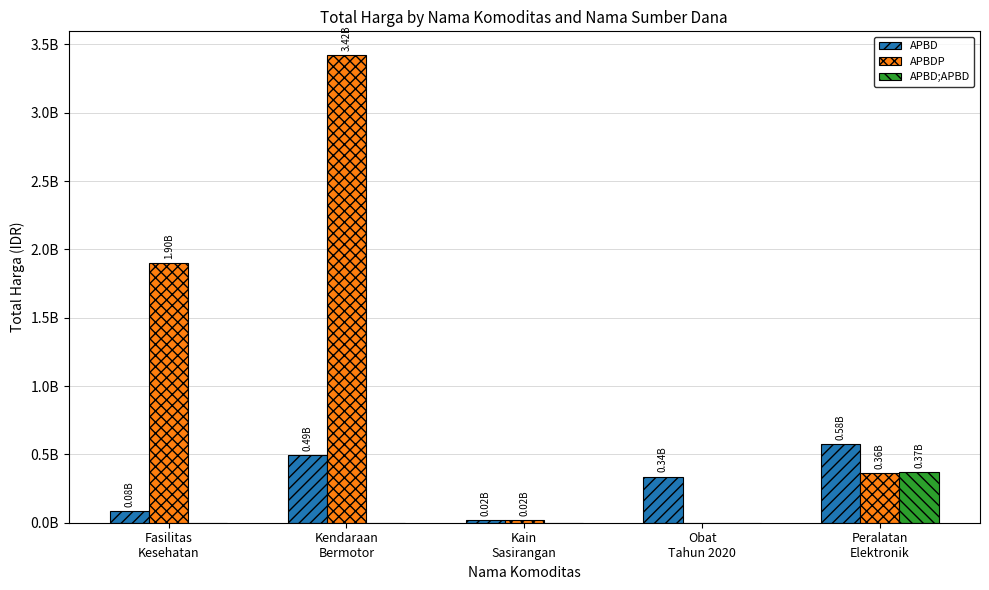

Reading left to right, list all the values displayed in this chart.

APBD: 83471240	493000000	18900000	337716910	575363000
APBDP: 1903467900	3424562000	19175000	0	362103800
APBD;APBD: 0	0	0	0	373404000